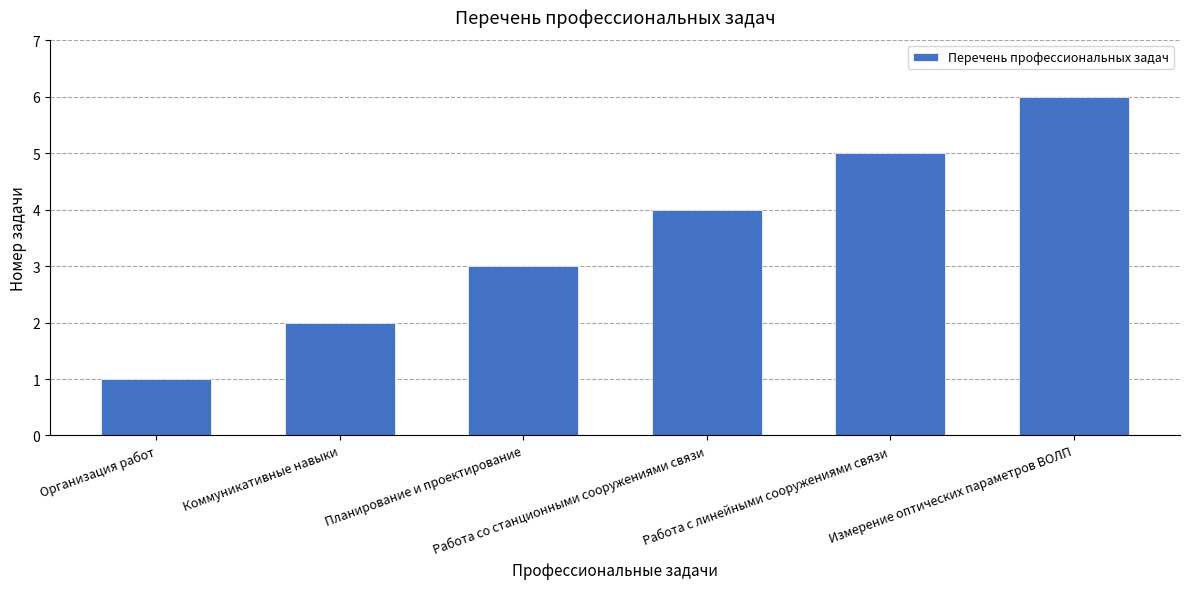

Reading left to right, what are all the values shown in this chart?

1	2	3	4	5	6